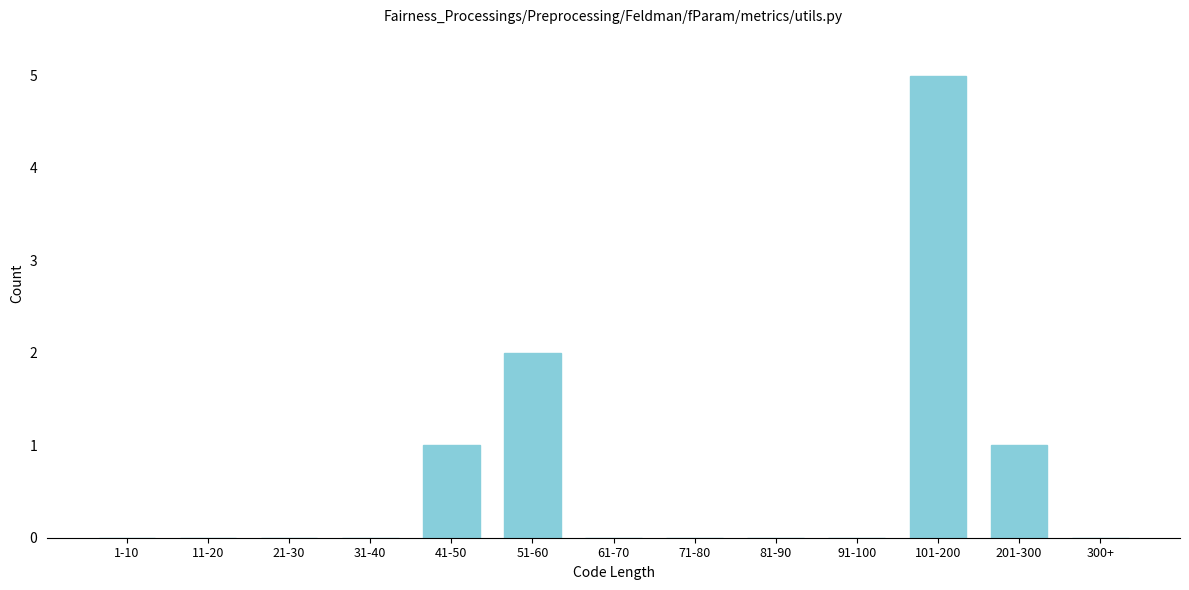

Reading left to right, what are all the values shown in this chart?

1-10=0	11-20=0	21-30=0	31-40=0	41-50=1	51-60=2	61-70=0	71-80=0	81-90=0	91-100=0	101-200=5	201-300=1	300+=0